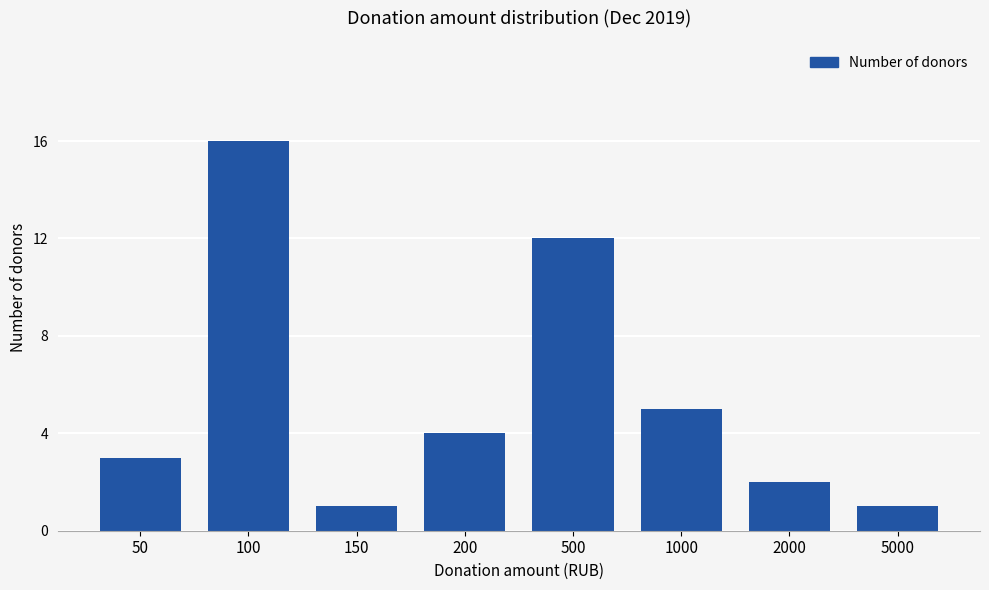

Where is the data nearest to the value 8?

1000